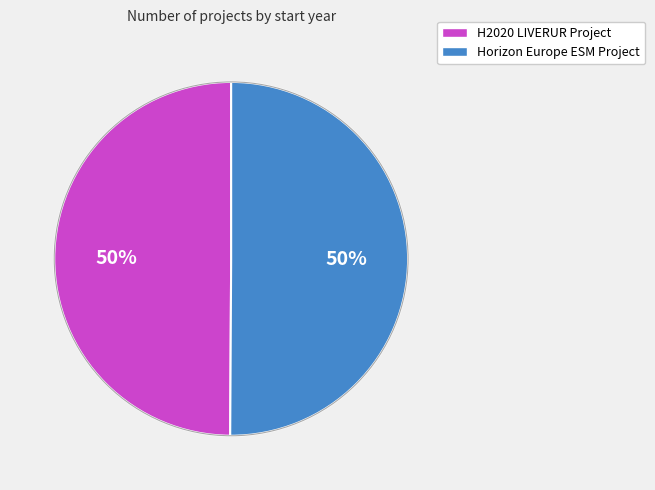

How many segments does this pie chart have?

2